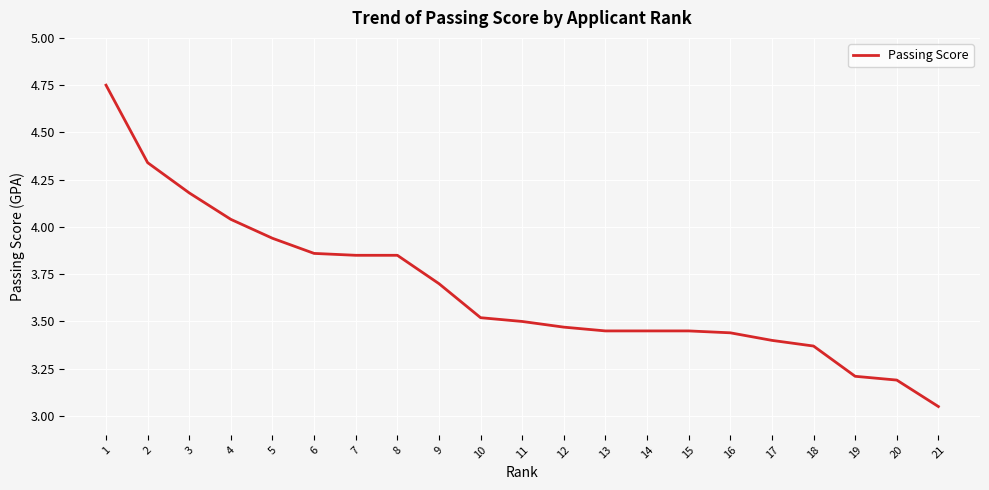

At which category does the chart reach its peak across all series?

1